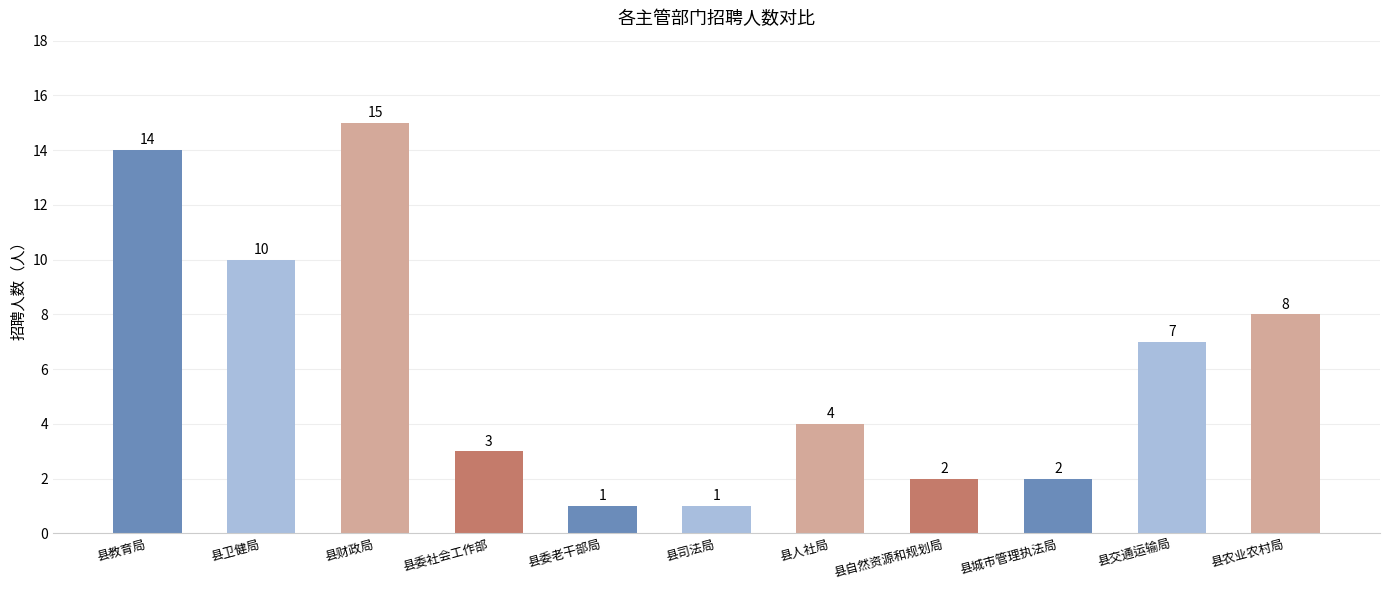

Between 县教育局 and 县交通运输局, which is larger?

县教育局